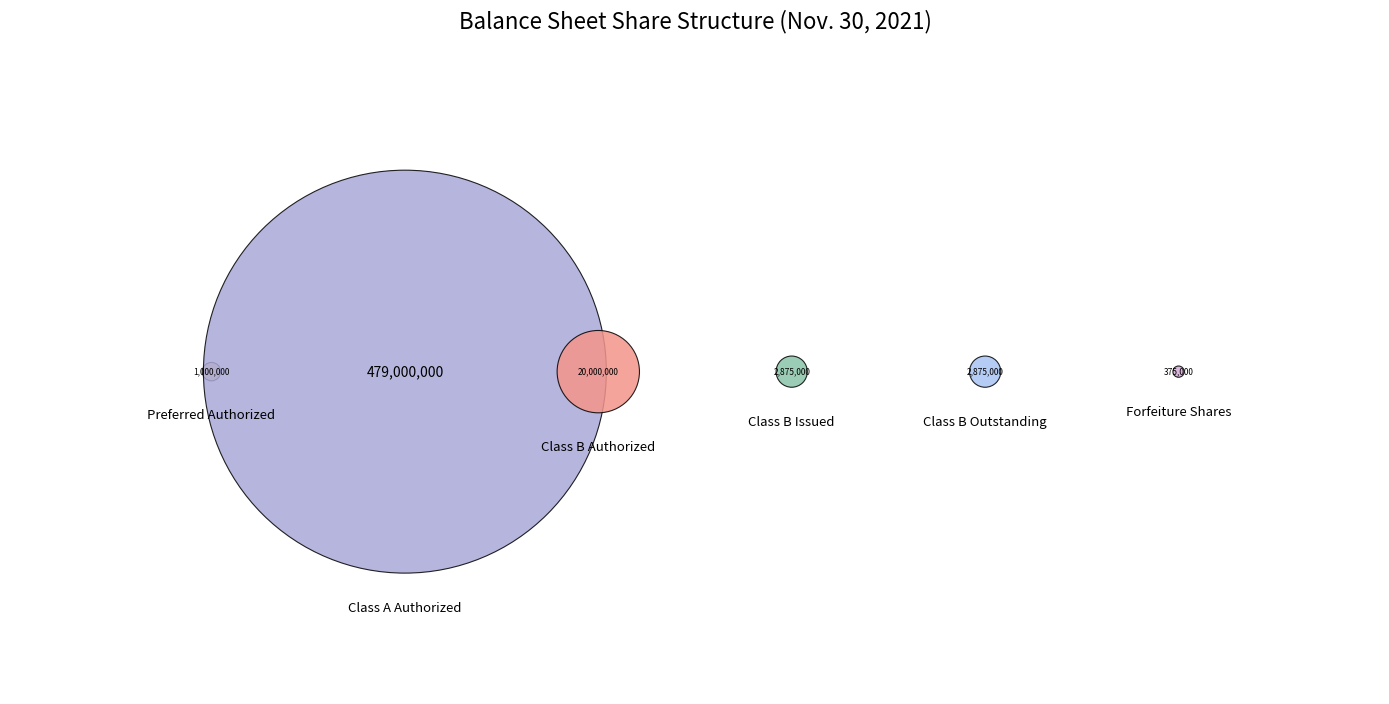

The Common stock shares authorized (Class B) slice represents 1% of the pie. True or false?

False